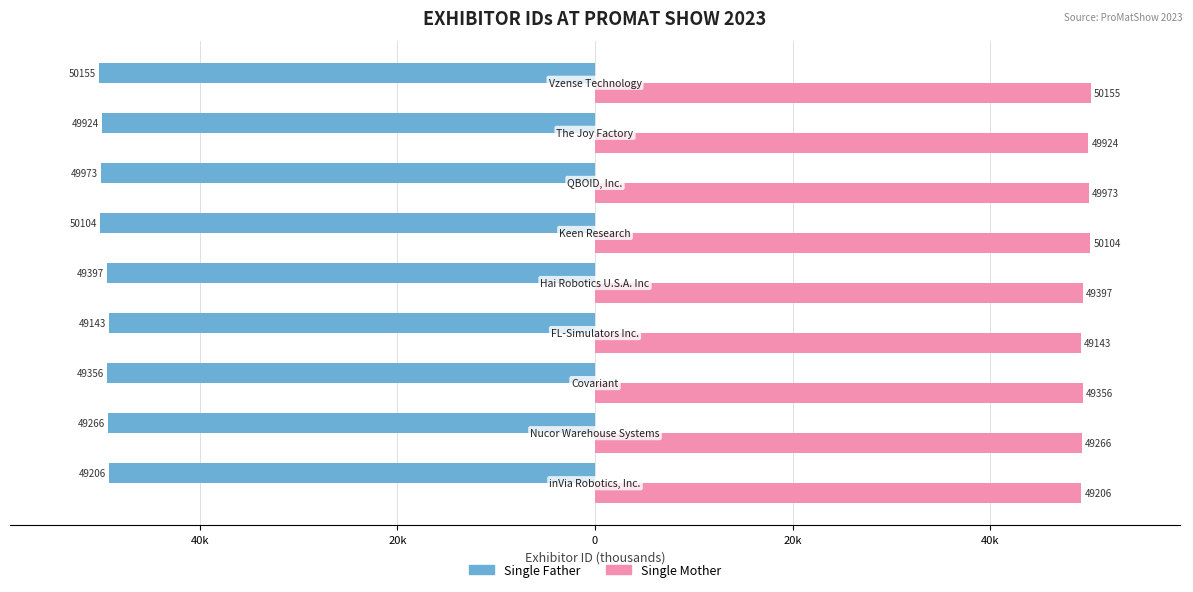

What are all the series names shown in the legend?

Single Father, Single Mother